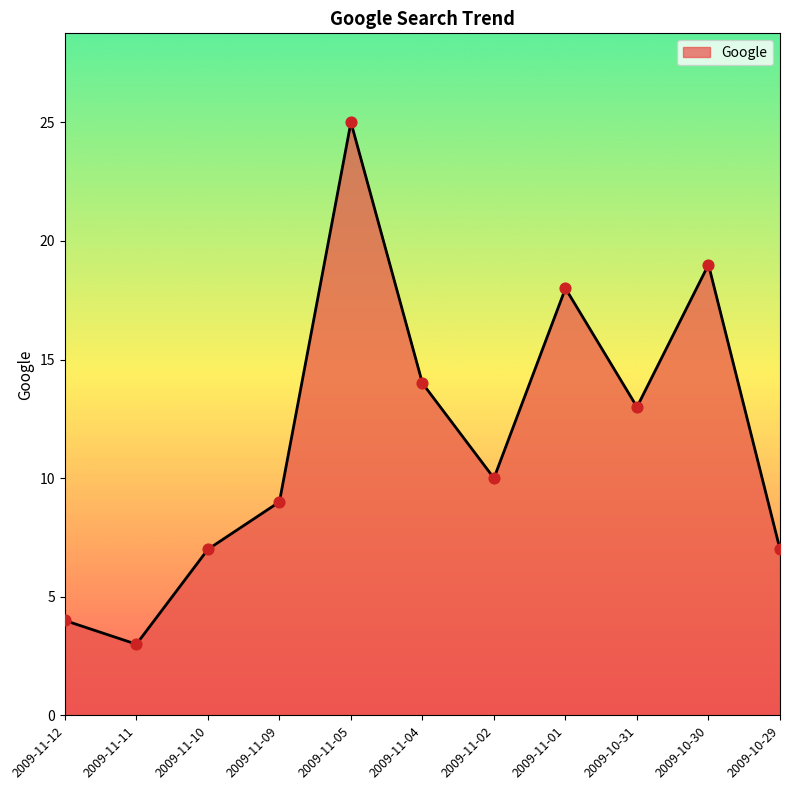

Which has a higher value, 2009-10-31 or 2009-11-10?

2009-10-31